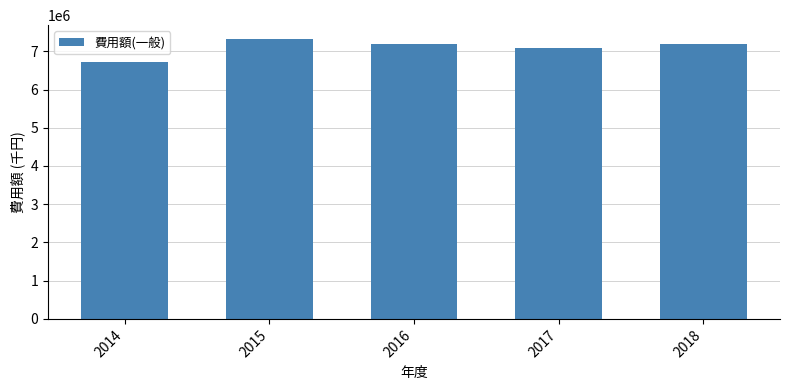

True or false: the data shows 3249649 at 2018.

False